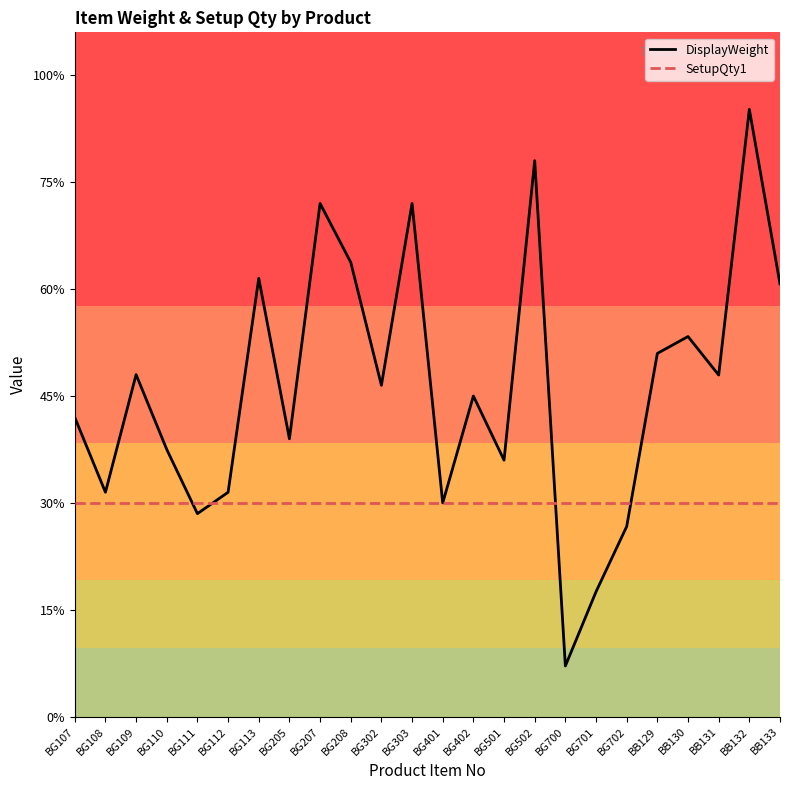

Is it true that DisplayWeight equals 0.7 at BB133?

False